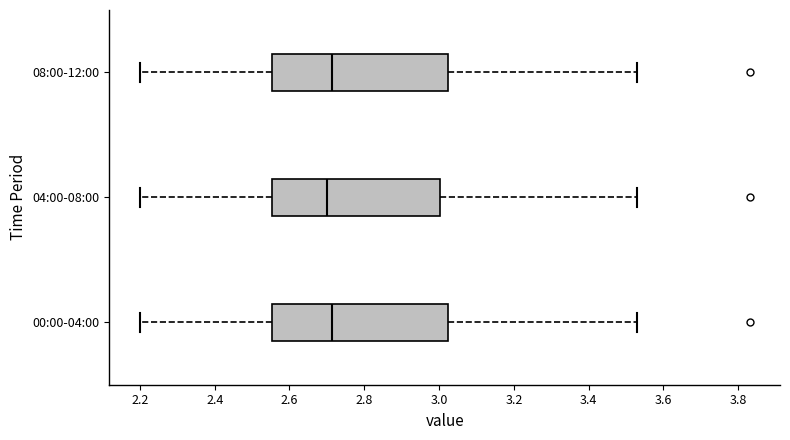

Reading bottom to top, transcribe this box plot: for each box, give where its median line is, the range the box spans, and where its two whiskers end, as read against the x-axis. The values are not printed on the chart, so give them approximately, as read against the axis.

00:00-04:00: median 2.72, box 2.56 to 3.02, whiskers 2.20 to 3.54
04:00-08:00: median 2.70, box 2.56 to 3.00, whiskers 2.20 to 3.54
08:00-12:00: median 2.72, box 2.56 to 3.02, whiskers 2.20 to 3.54